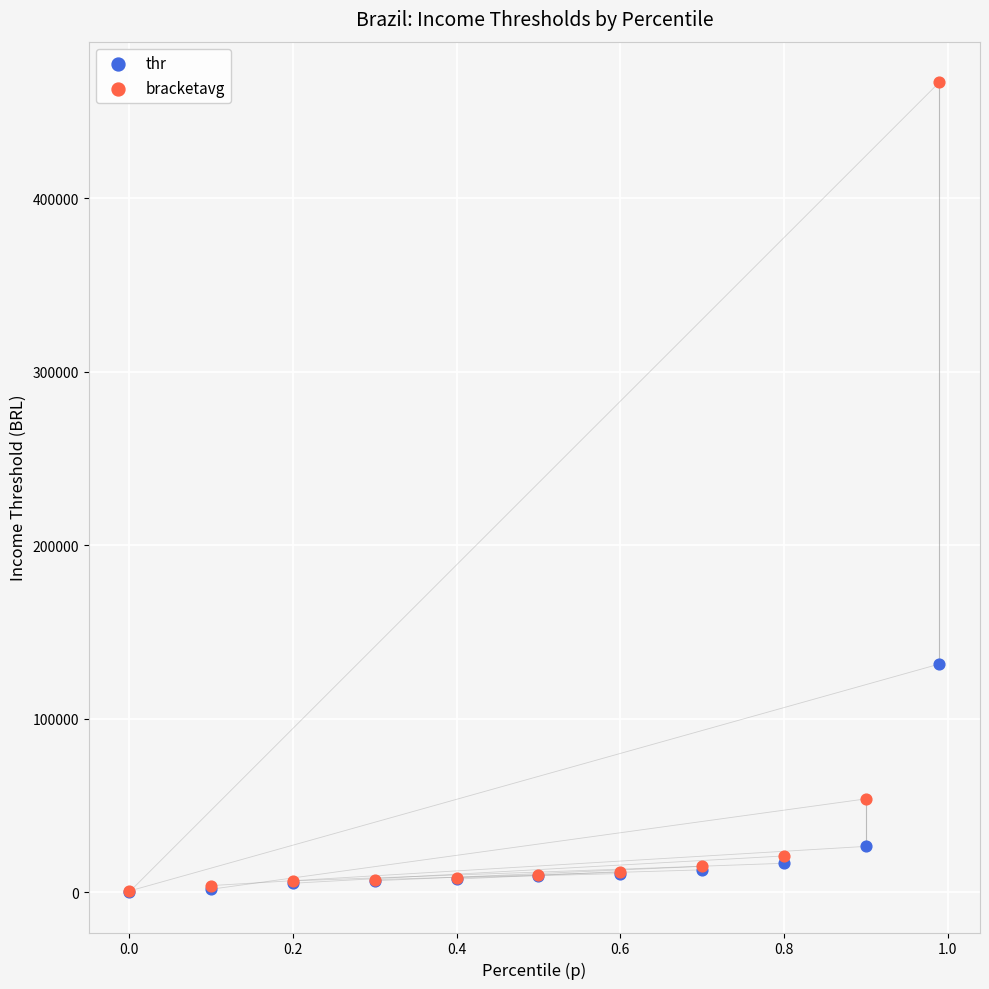

In the thr series, what Y value is closest to 65881?

26467.6